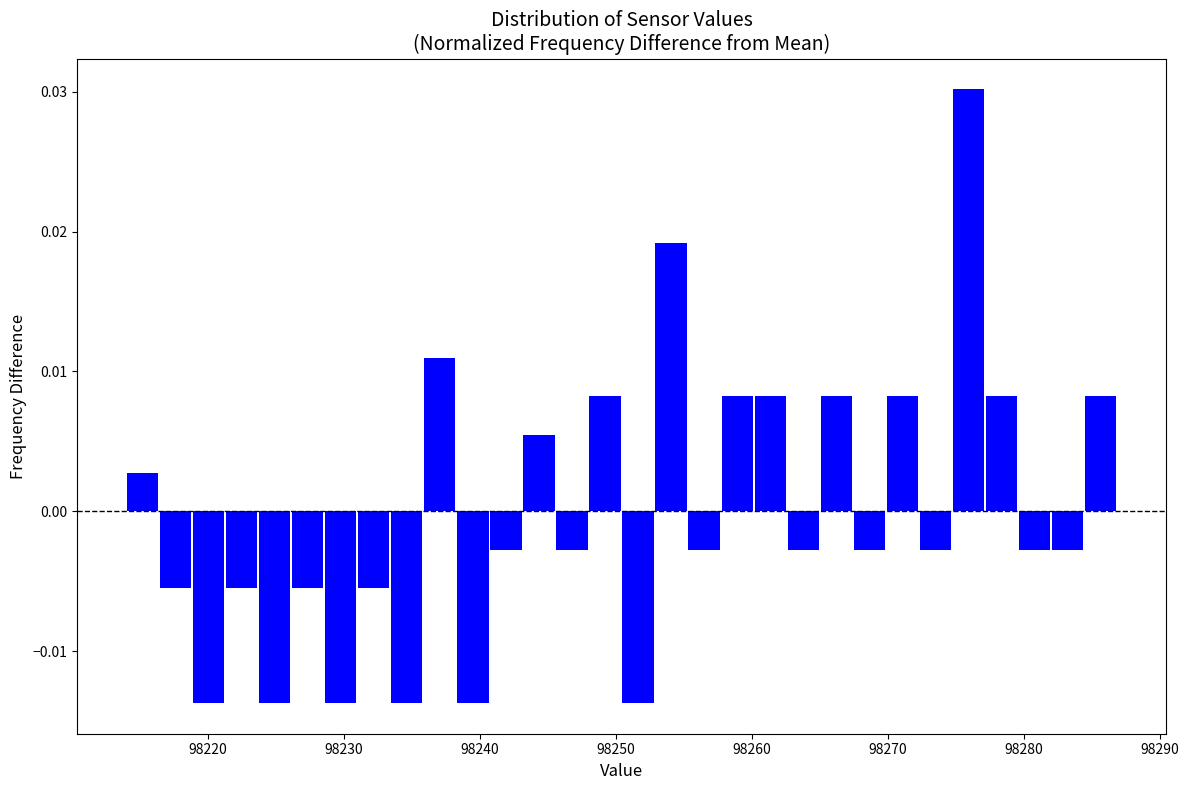

Read against the x-axis, roughly where is the centre of the tallest bar?

98276